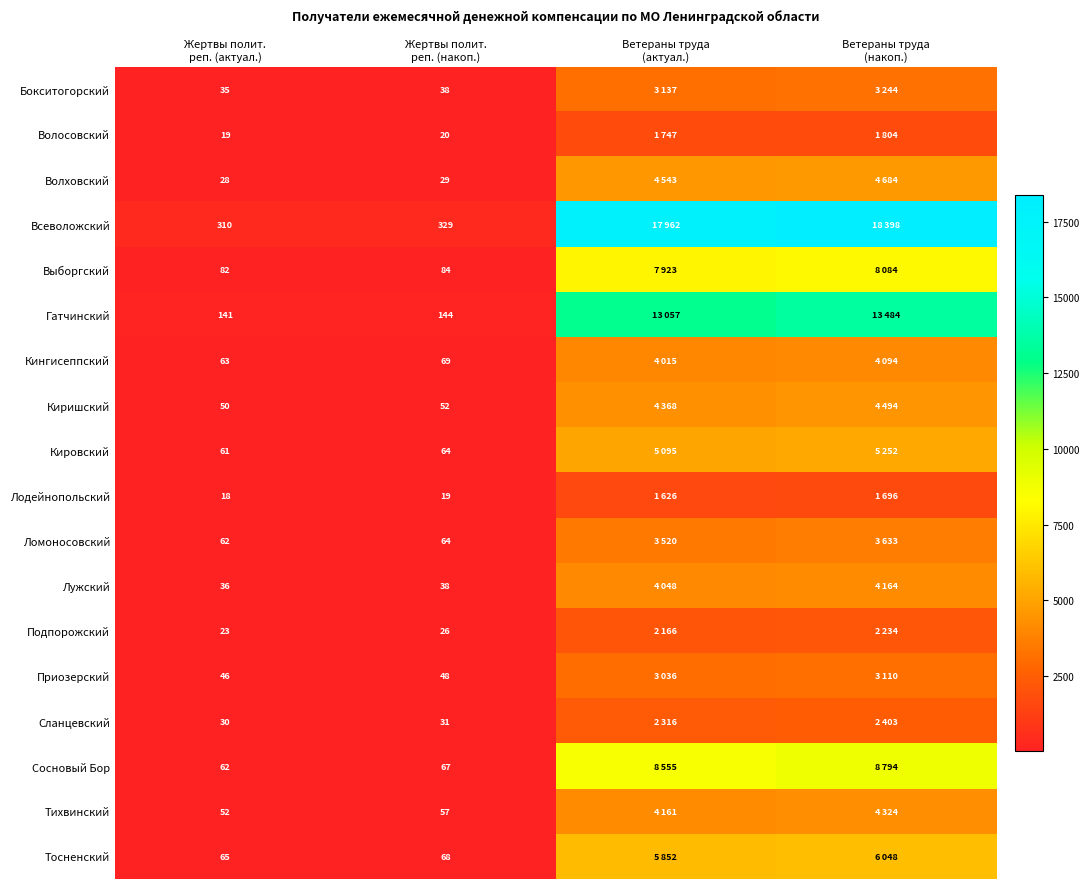

Rank the series by their maximum value, from highest to lowest.

Всеволожский, Гатчинский, Сосновый Бор, Выборгский, Тосненский, Кировский, Волховский, Киришский, Тихвинский, Лужский, Кингисеппский, Ломоносовский, Бокситогорский, Приозерский, Сланцевский, Подпорожский, Волосовский, Лодейнопольский